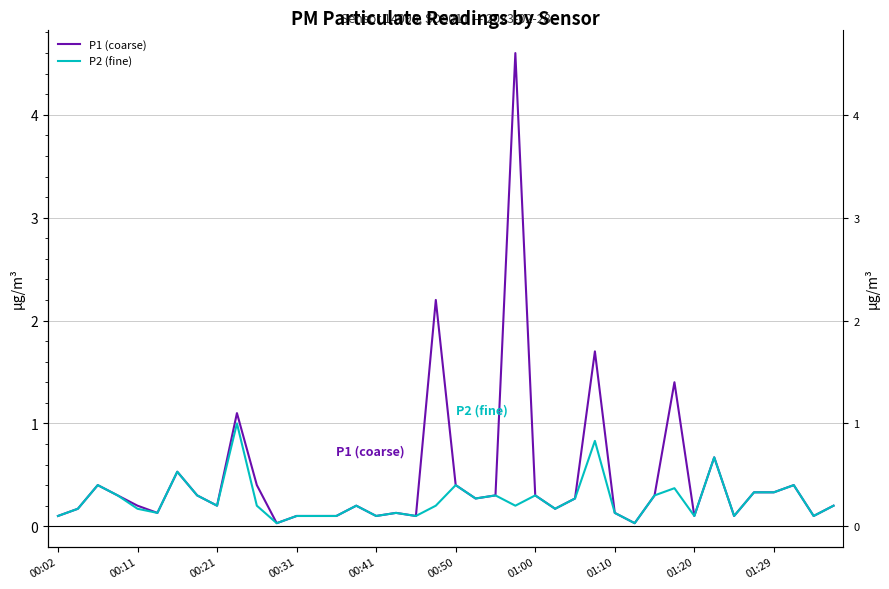

Rank the series at 01:20 from highest to lowest value.

P1 (coarse), P2 (fine)